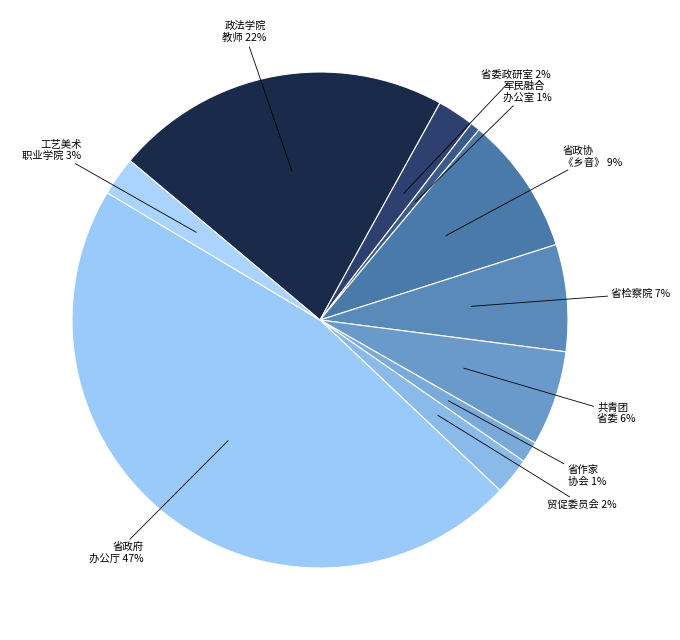

Is there any slice that represents more than half of the pie?

No